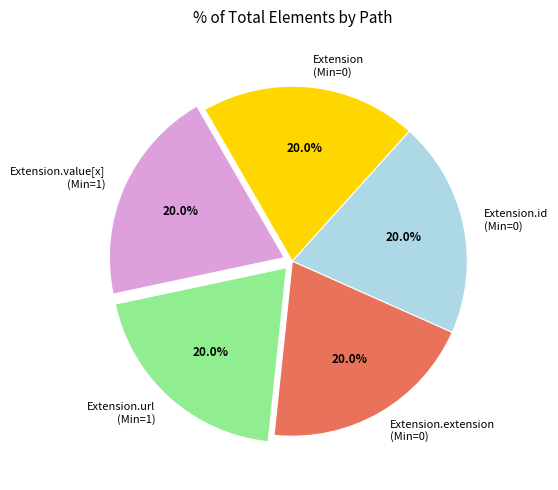

To the nearest percent, what is the average slice percentage?

20%